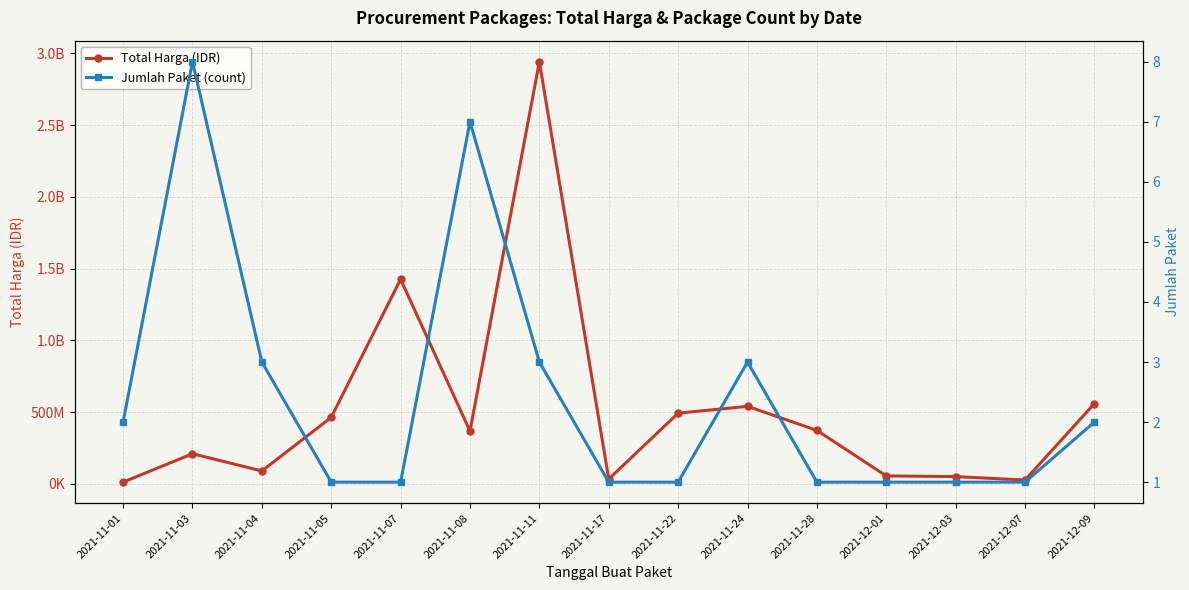

At how many categories does at least one series exceed 2564308219?

1